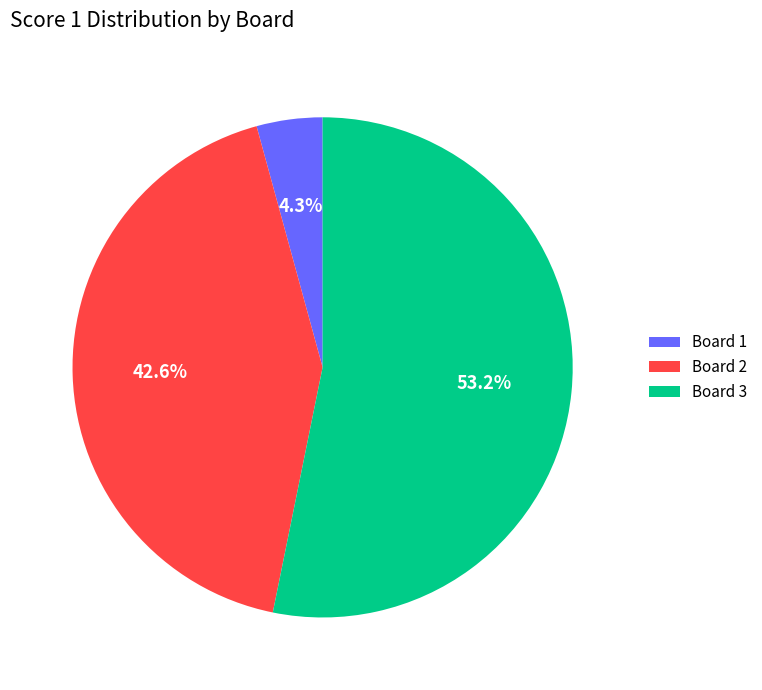

What is the total percentage of Board 1 and Board 3?

57.4%